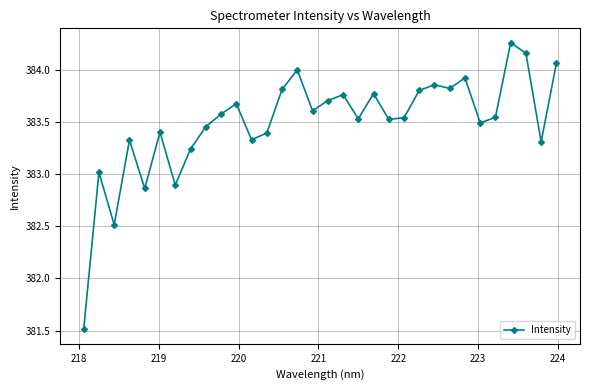

What is the smallest value displayed?

381.5